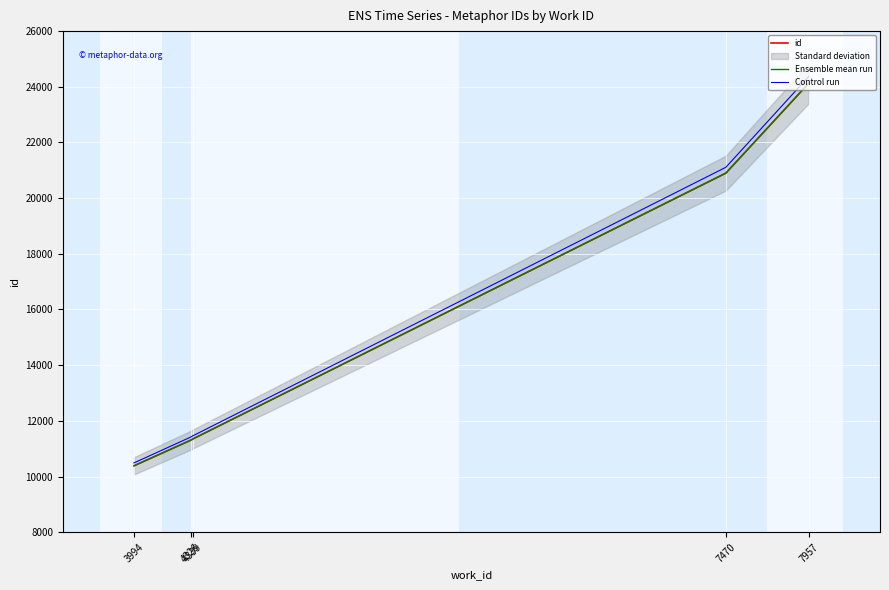

What is the total value across all series at 4326?

34013.0